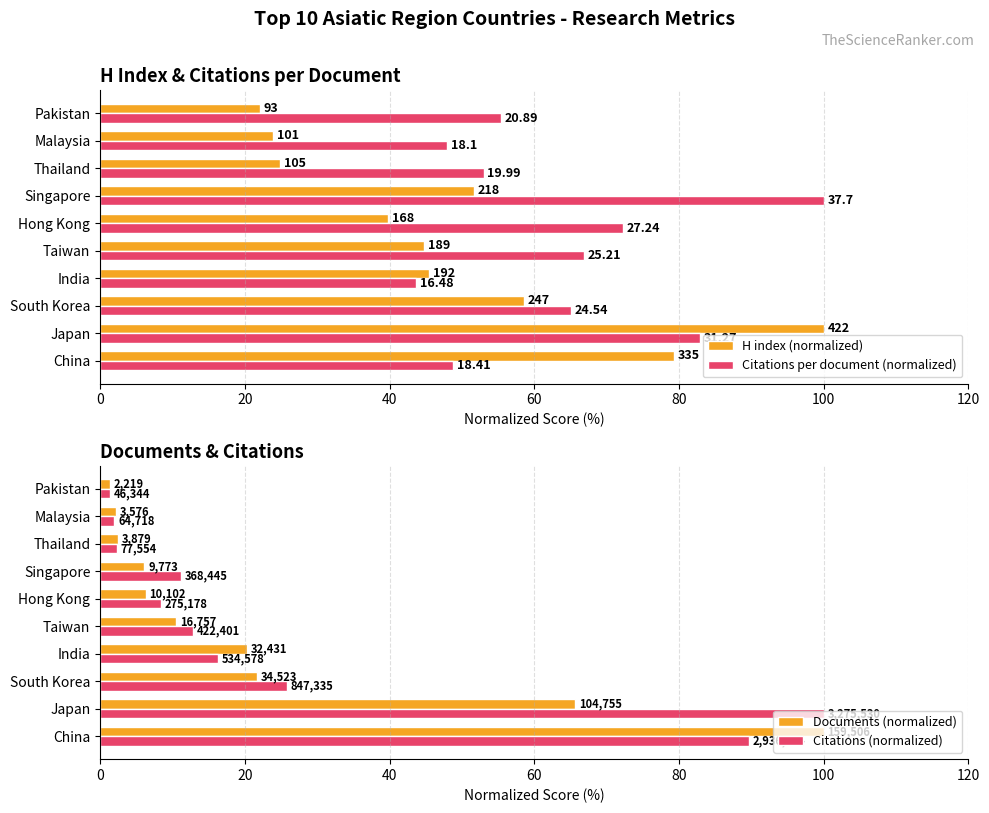

Between Singapore and Pakistan, which is larger?

Singapore